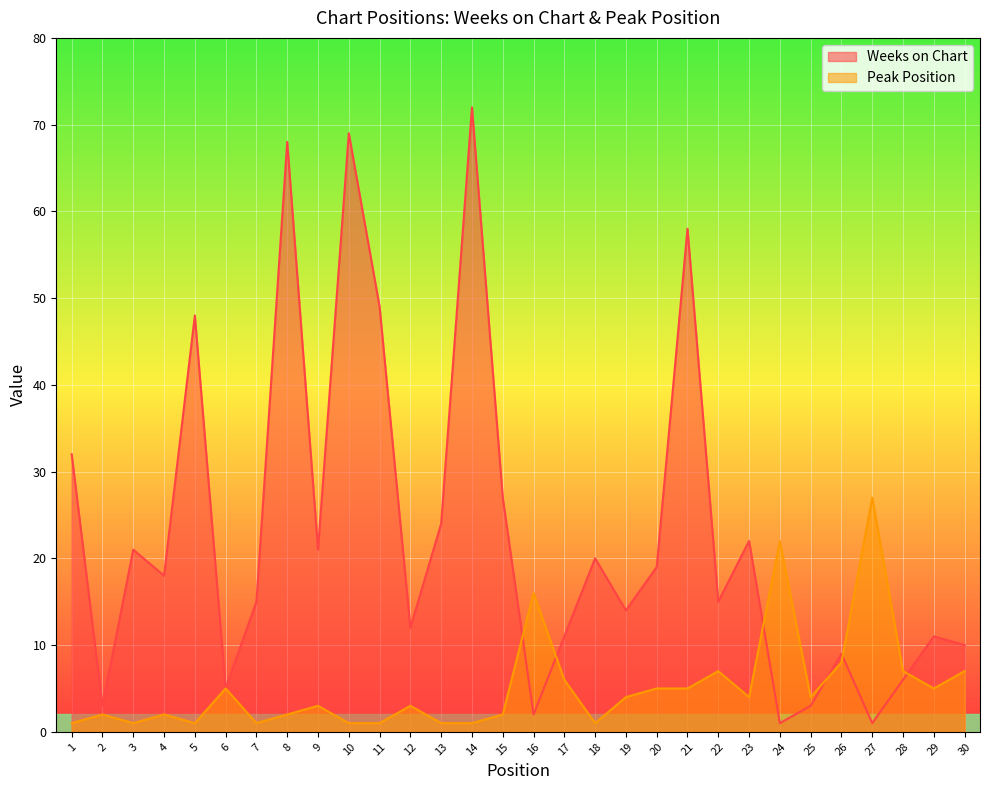

What is the greatest value displayed?

72